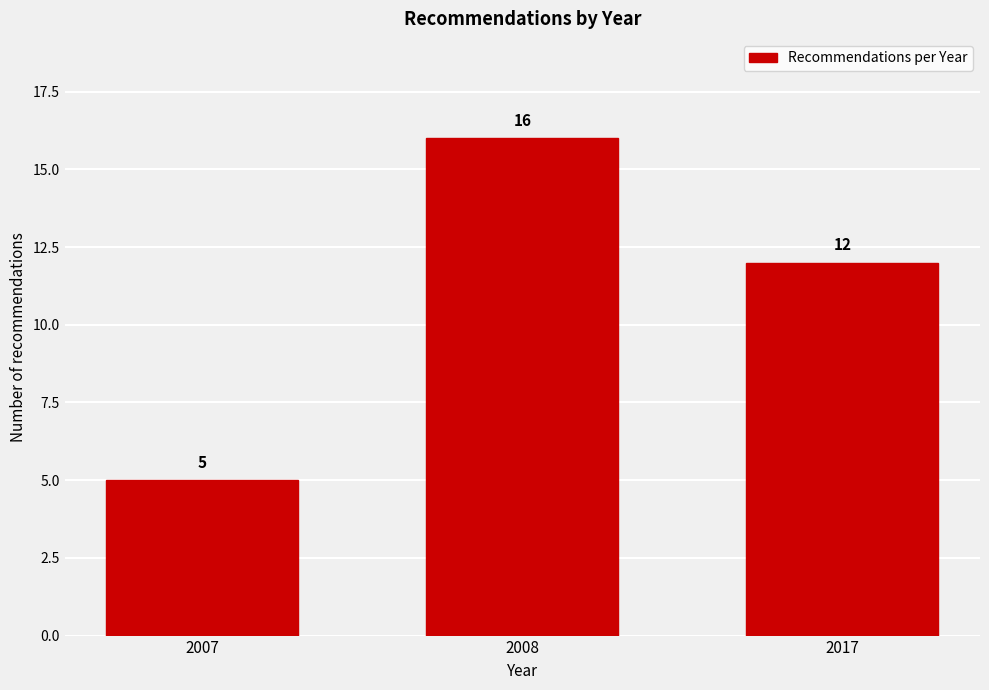

Reading right to left, what are all the values shown in this chart?

12	16	5